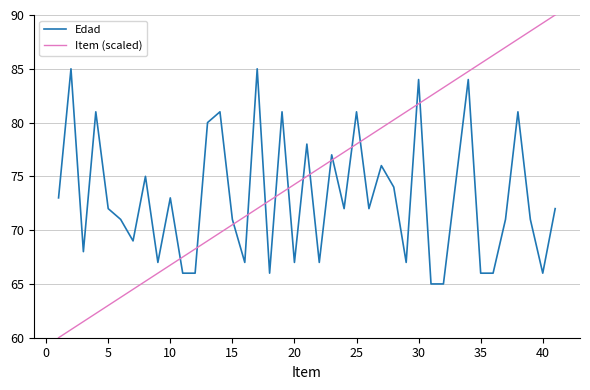

How many lines are shown in the chart?

2